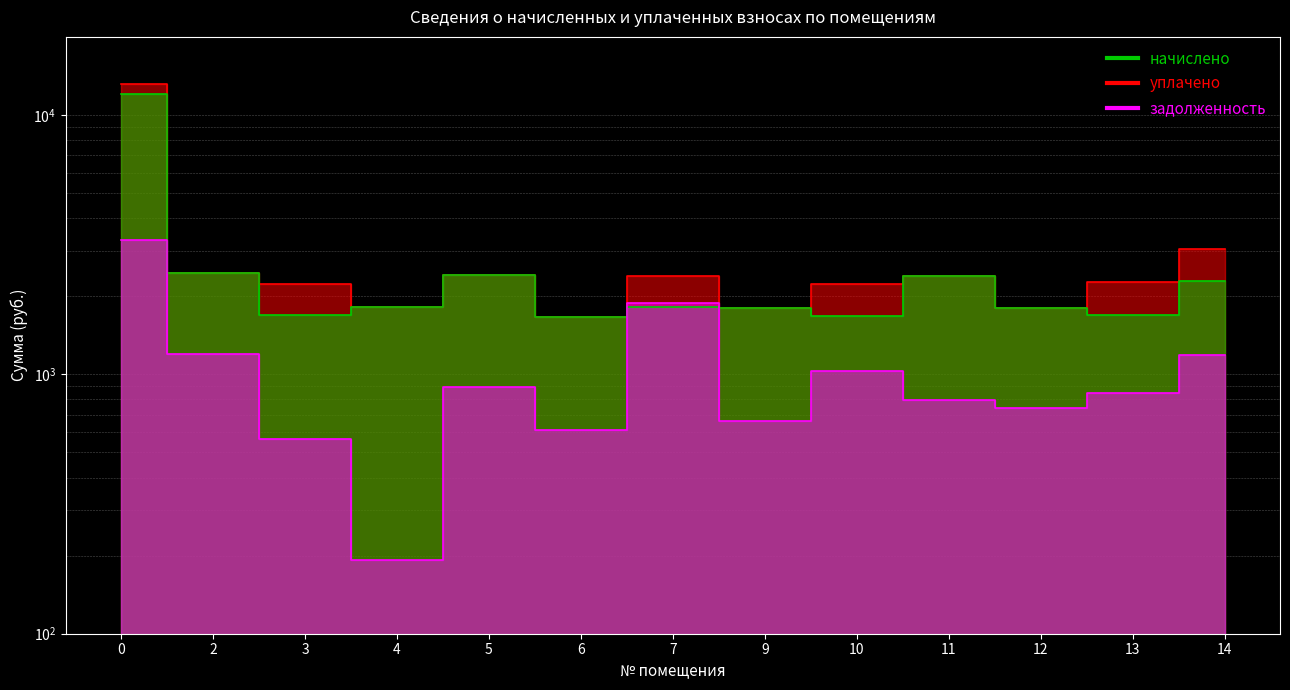

Where is задолженность nearest to the value 1743?

7